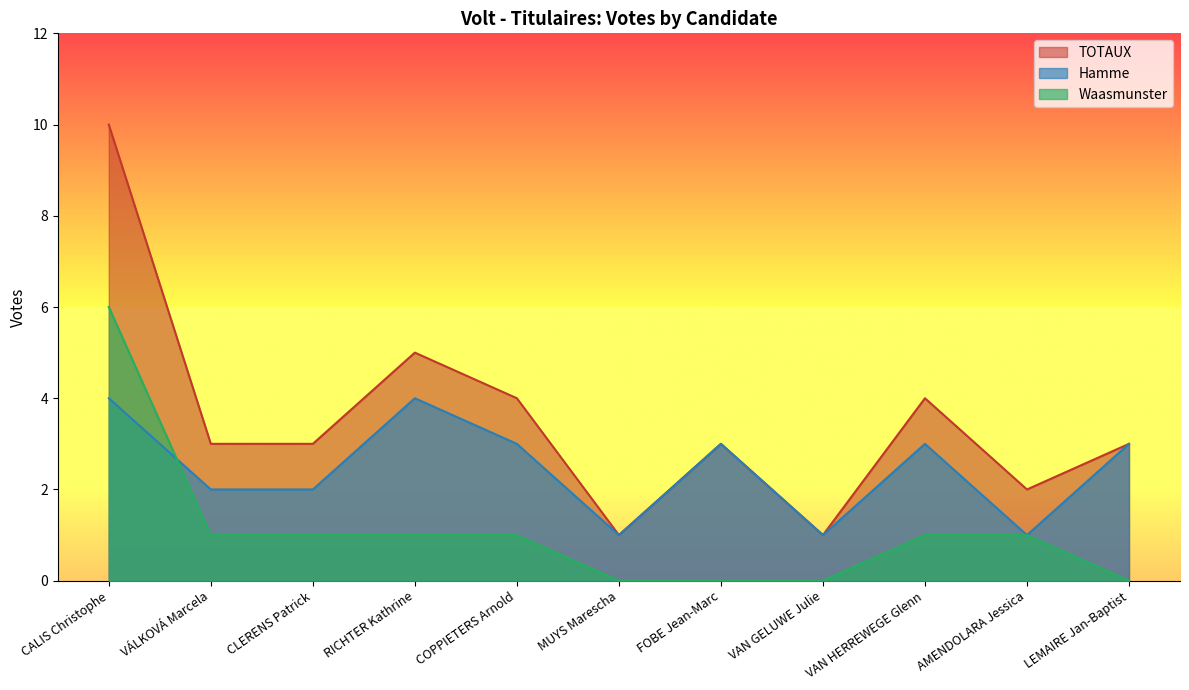

What is the difference between the highest and lowest values at CALIS Christophe?

6